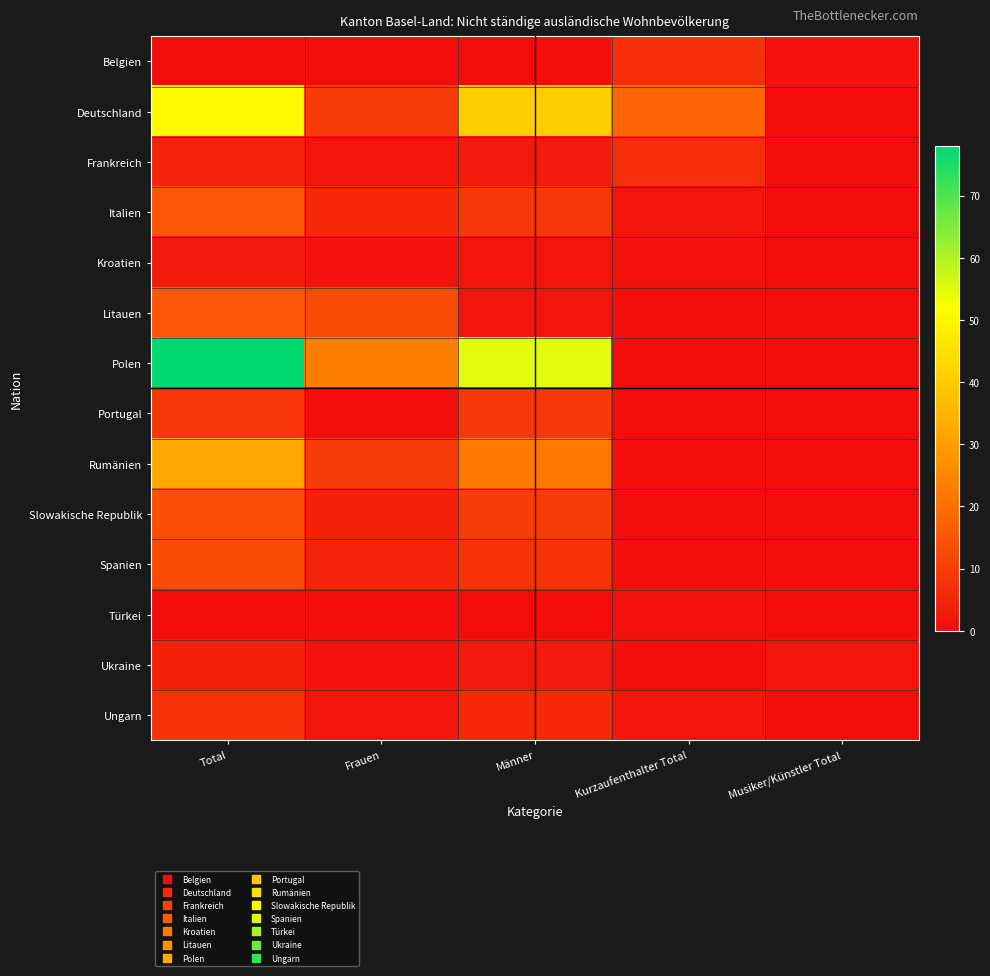

Which category has the lowest value across all series?

Total